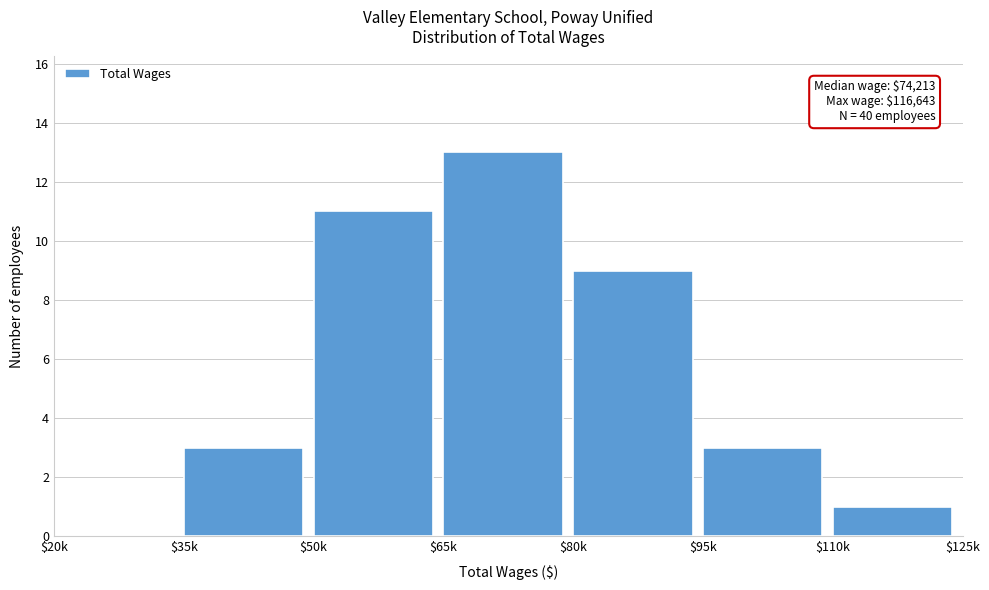

What is the sum of all values?

40